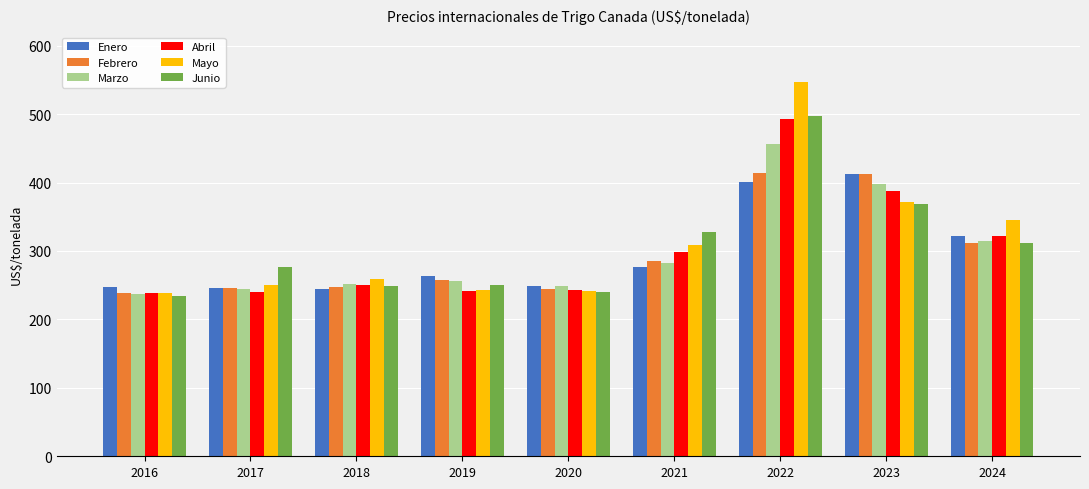

Are the bars horizontal?

No